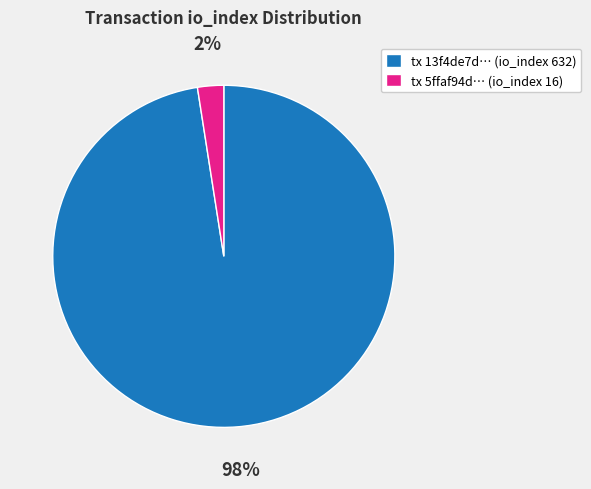

Is there a majority slice in this chart?

Yes